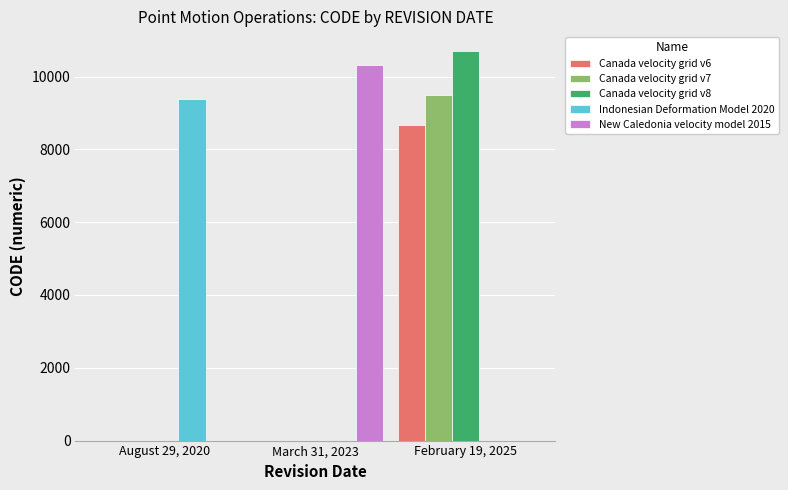

Is the value of Canada velocity grid v7 at August 29, 2020 greater than the value of Canada velocity grid v6 at February 19, 2025?

No